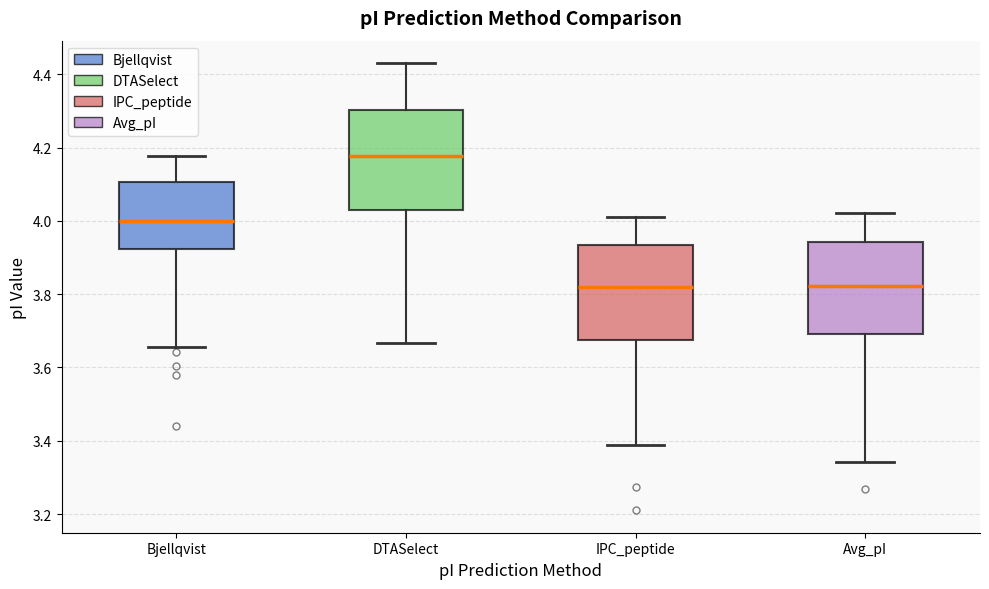

Which box's median line is the highest?

DTASelect